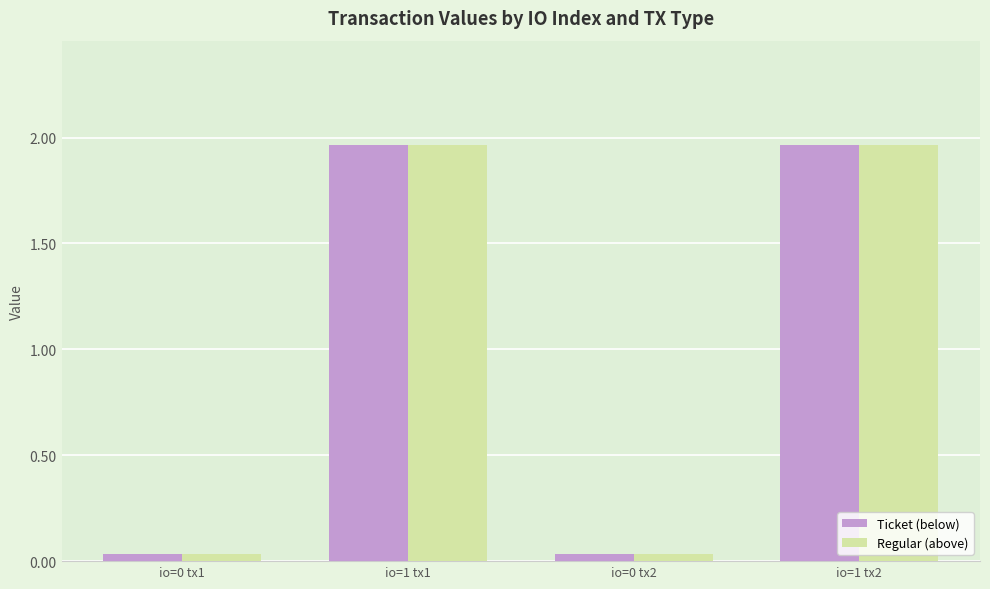

At how many categories does at least one series exceed 0?

4